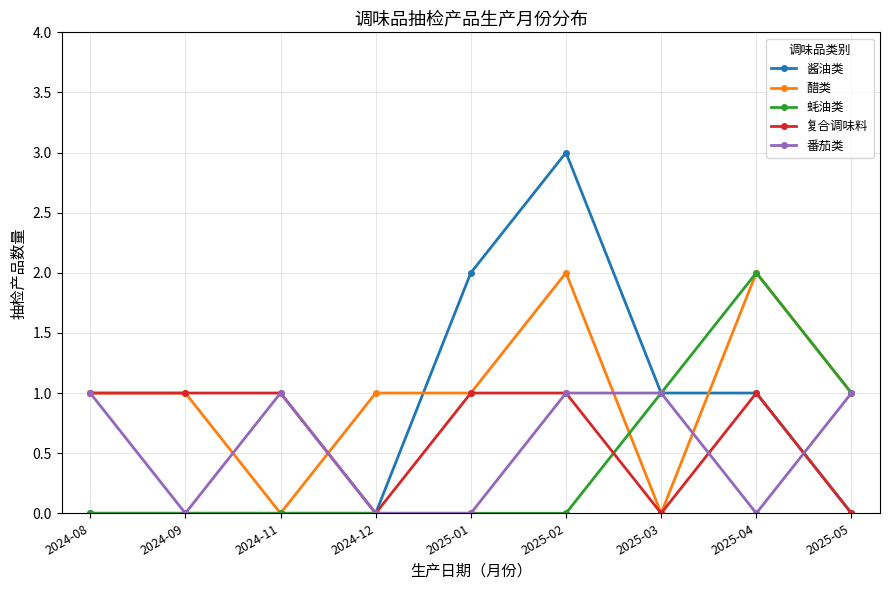

What is the label of the 4th point from the right?

2025-02